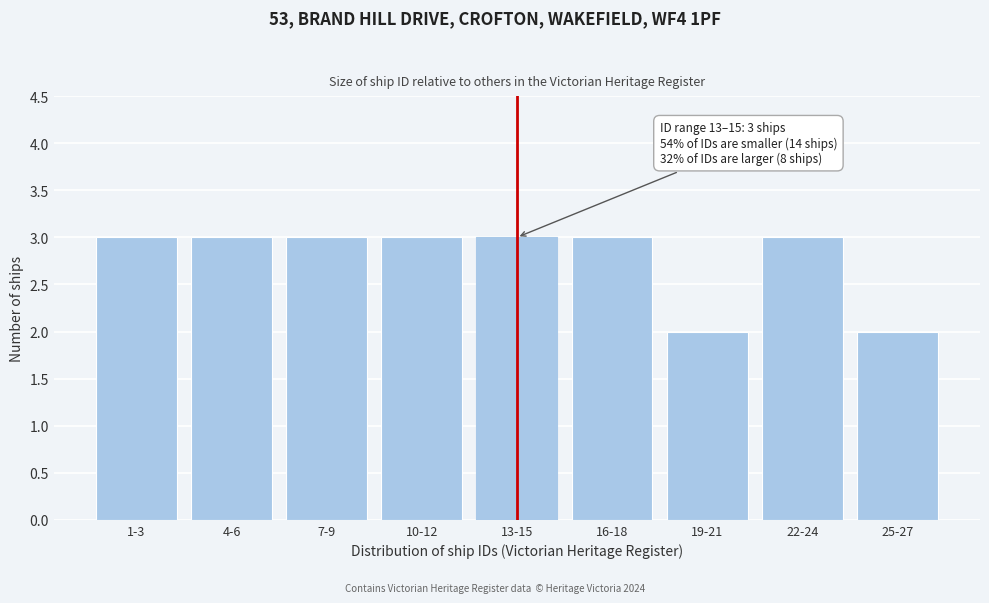

Reading left to right, transcribe all the data shown in this chart.

1-3=3	4-6=3	7-9=3	10-12=3	13-15=3	16-18=3	19-21=2	22-24=3	25-27=2